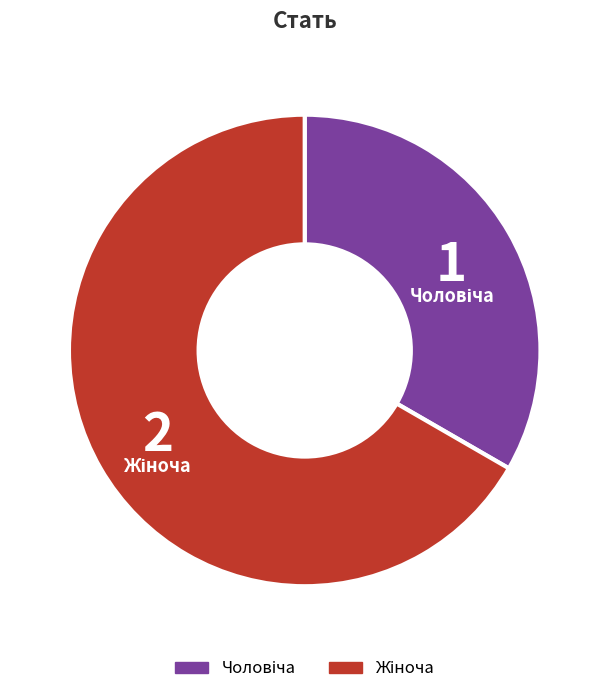

Does any single category account for the majority?

Yes